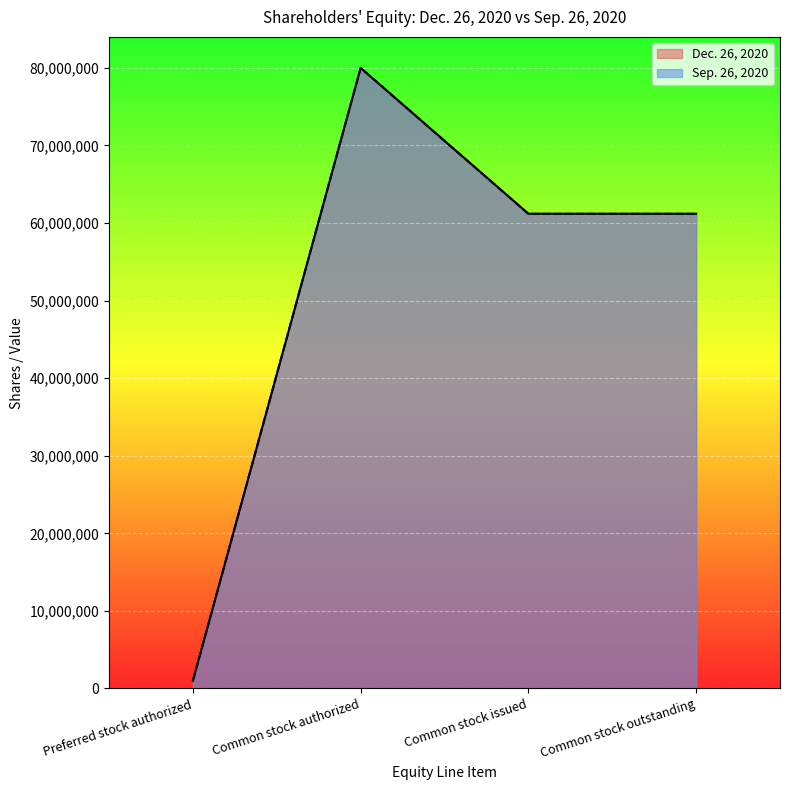

Where is the first local maximum for Dec. 26, 2020?

Common stock authorized